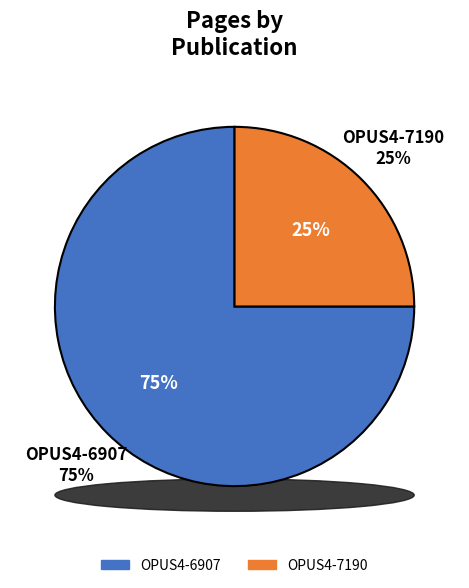

What is the ratio of the value at OPUS4-7190 to the value at OPUS4-6907?

0.3